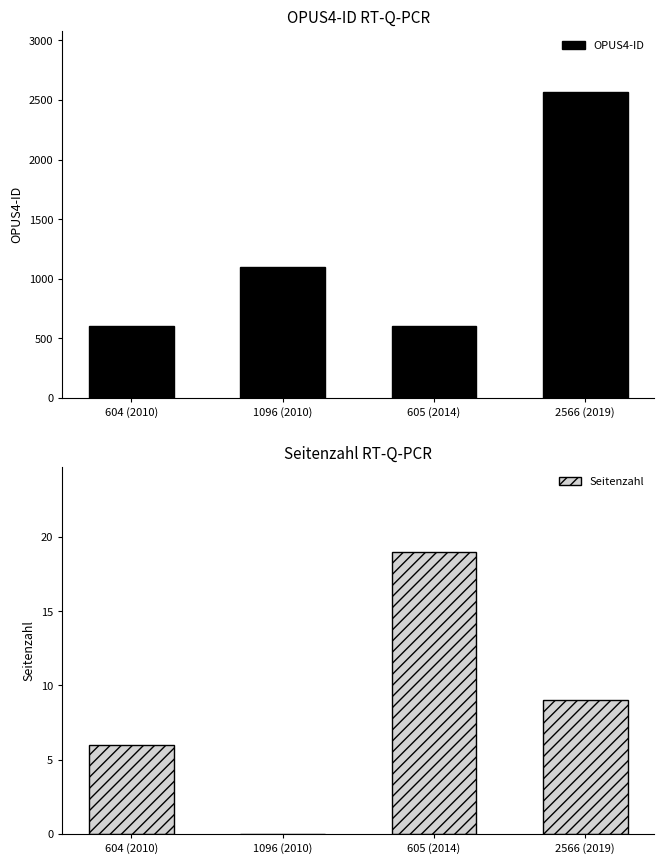

What is the total value across all series at 605 (2014)?

624